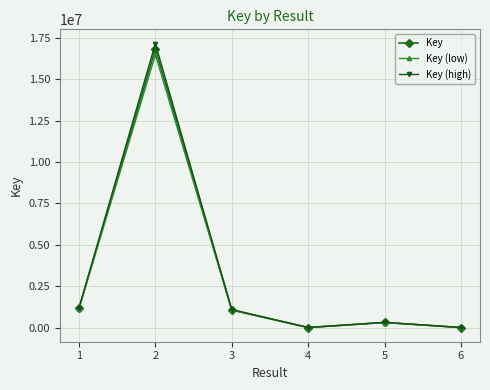

True or false: Key has more than 2 points higher than both neighbors.

False